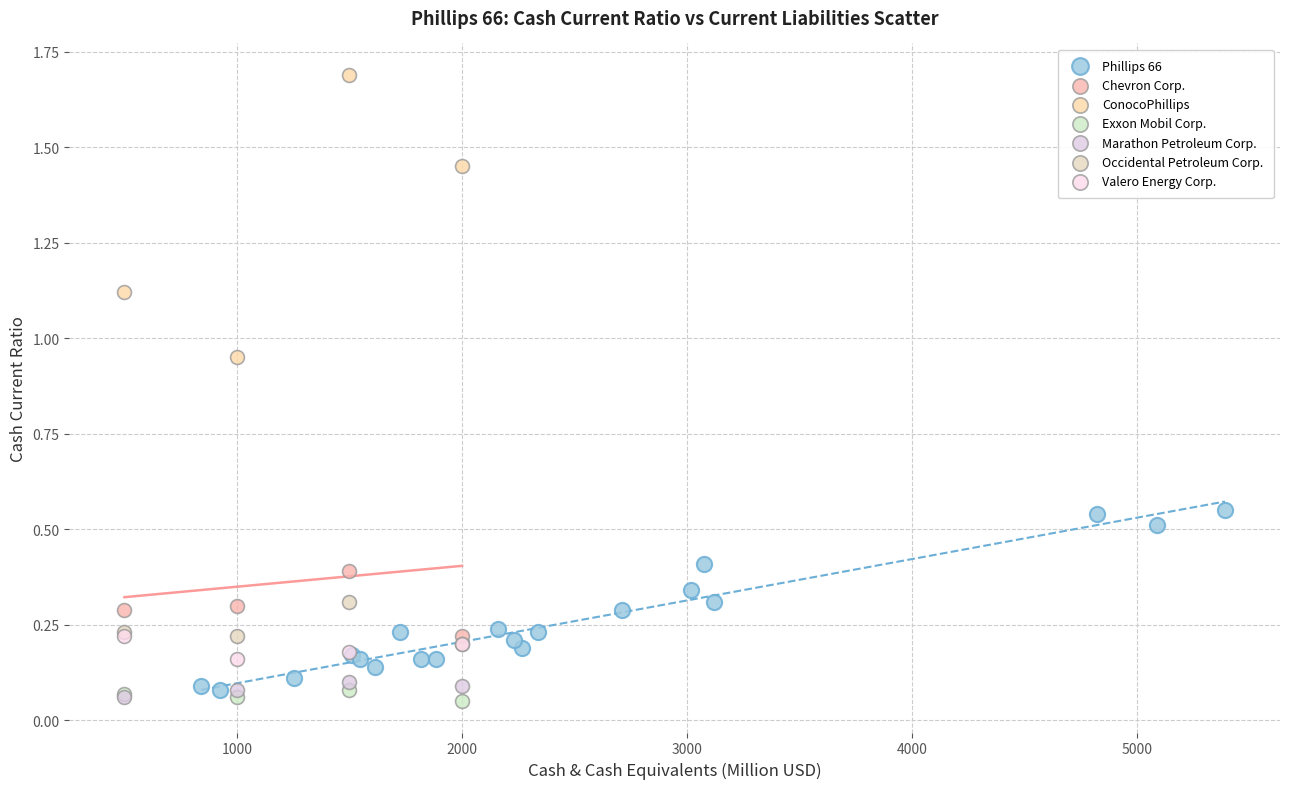

Which series contains the highest Y value?

ConocoPhillips